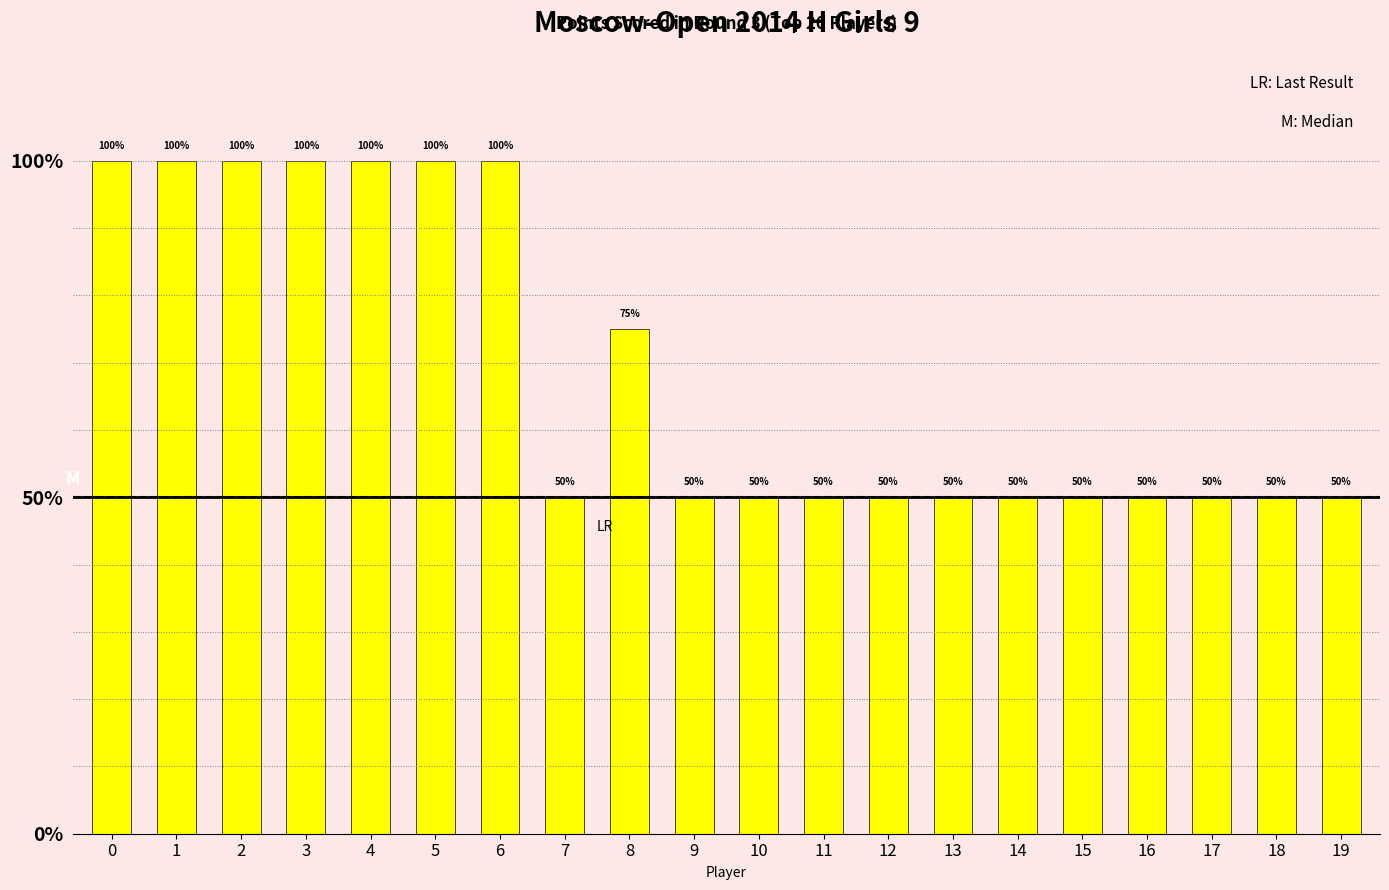

Are the bars horizontal?

No